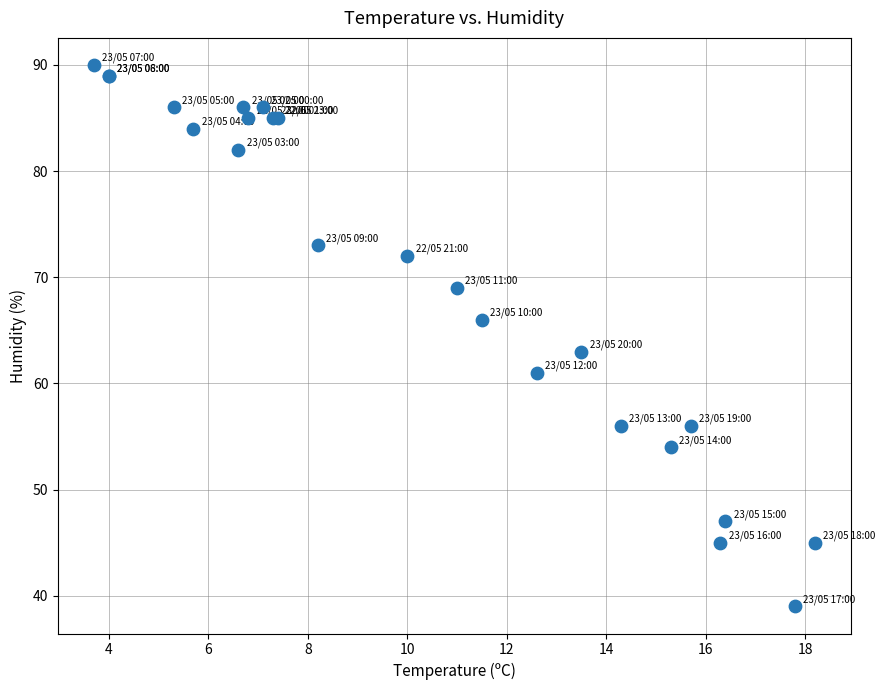

What Y value in the scatter plot is closest to 64?

63